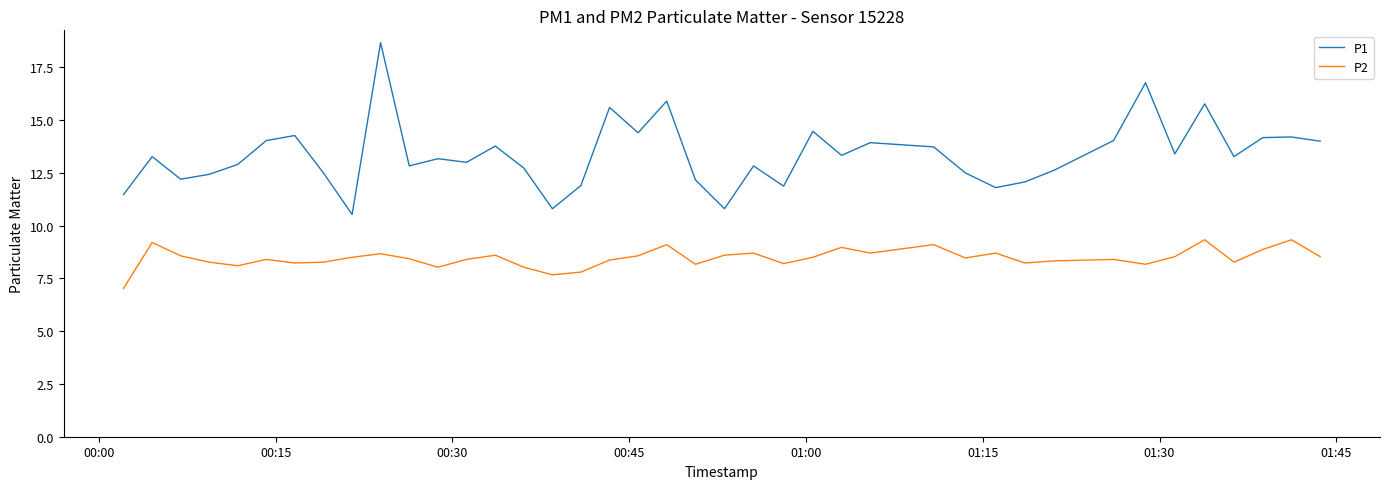

List the series in order of their peak value, lowest first.

P2, P1